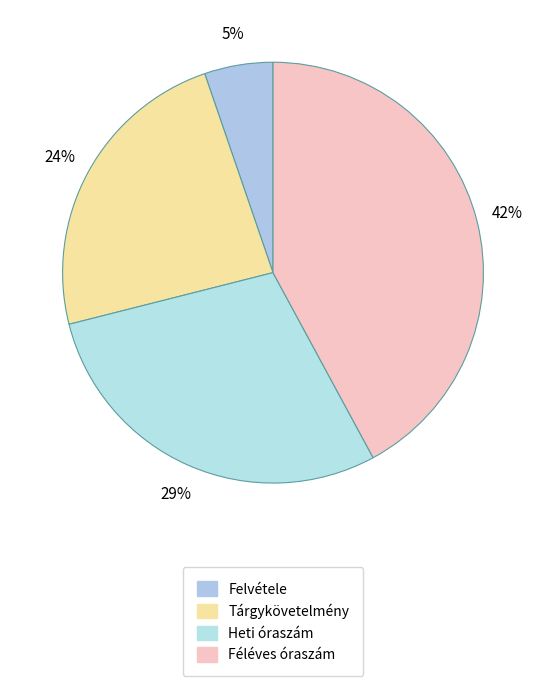

To the nearest percent, what portion does Féléves óraszám represent?

42%